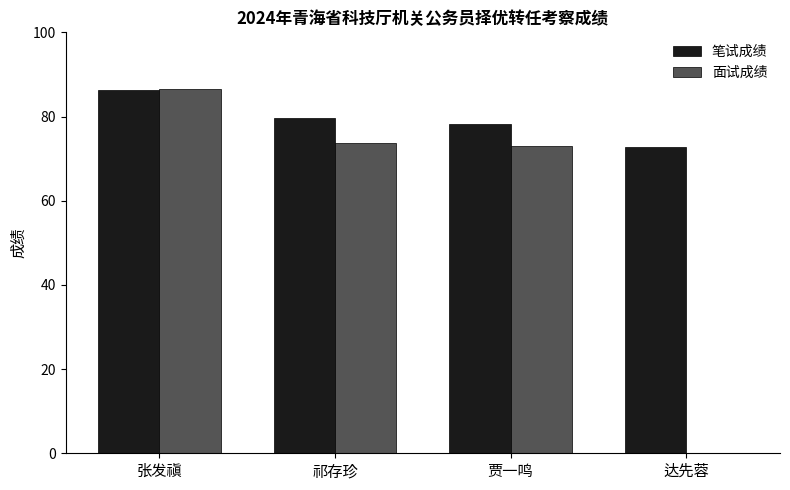

What is the sum of all 笔试成绩 values?

317.0